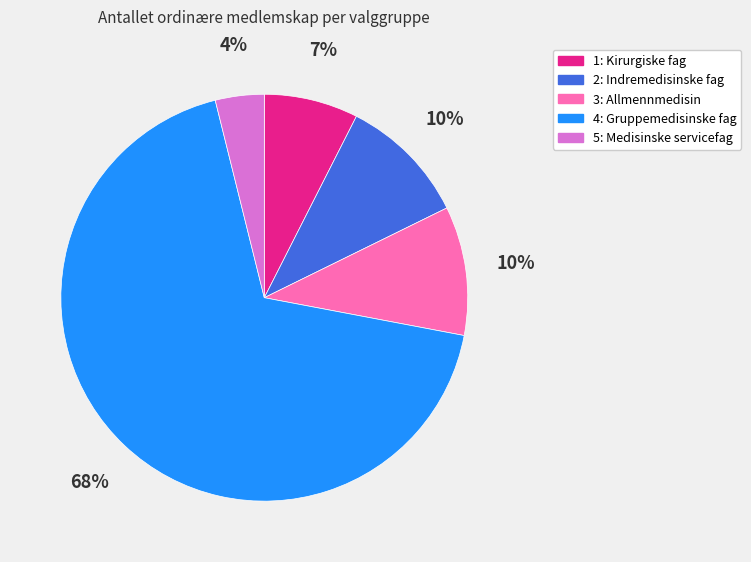

What is the ratio of the value at 2: Indremedisinske fag to the value at 3: Allmennmedisin?

1.0